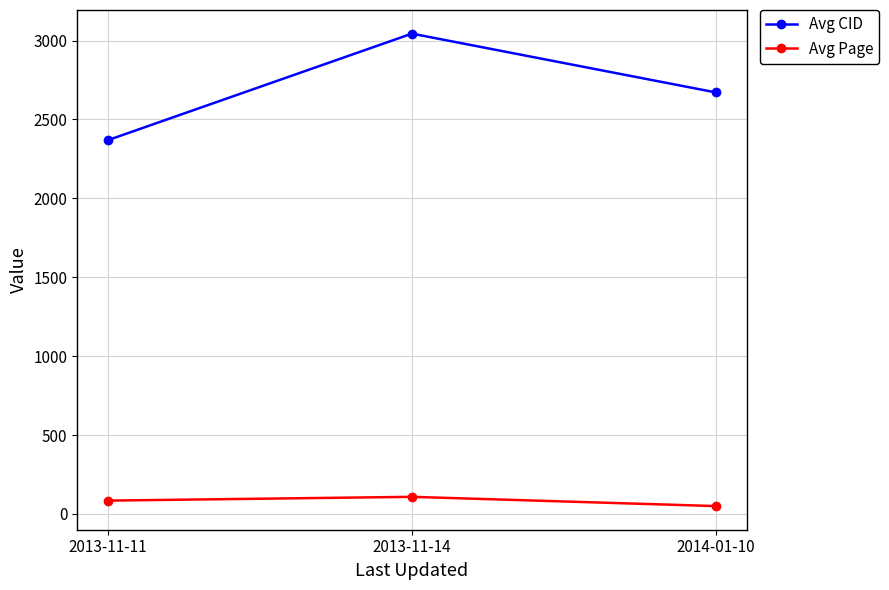

What is the value of the Avg Page point at the 1st from the left?

84.3